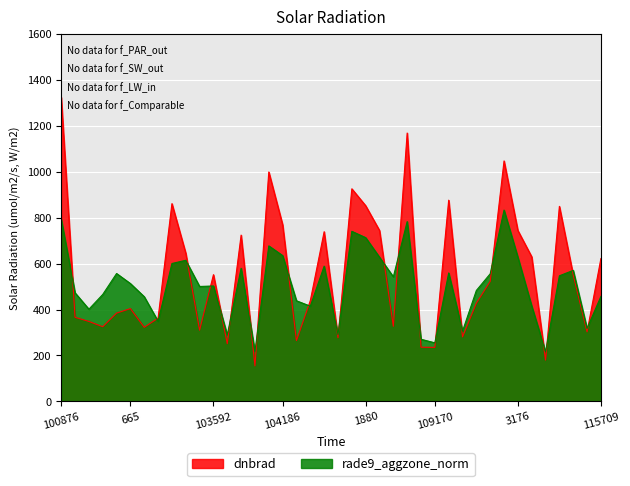

Which series has the largest total across all categories?

dnbrad